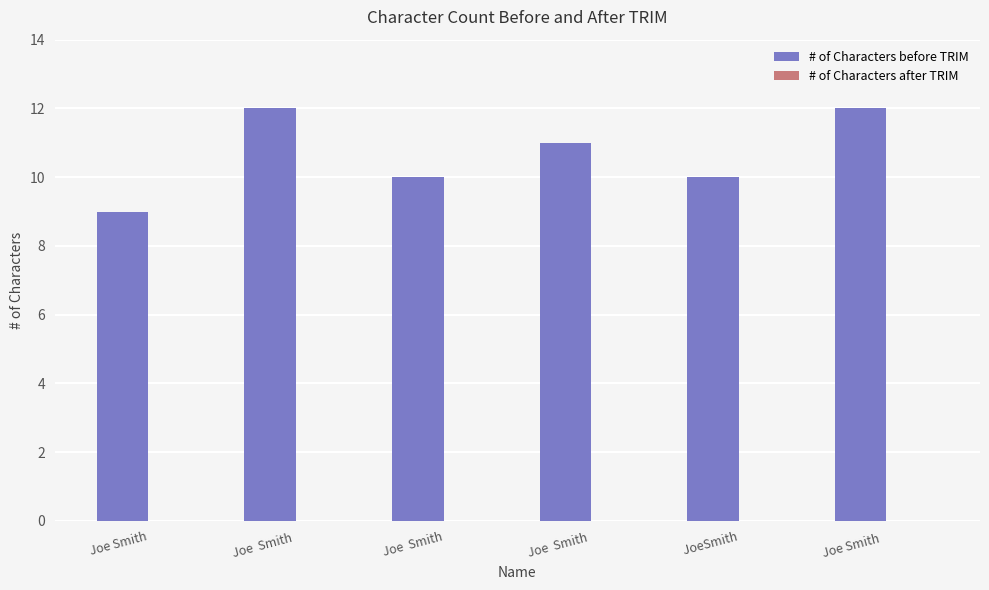

True or false: the data shows 10 at   JoeSmith.

True